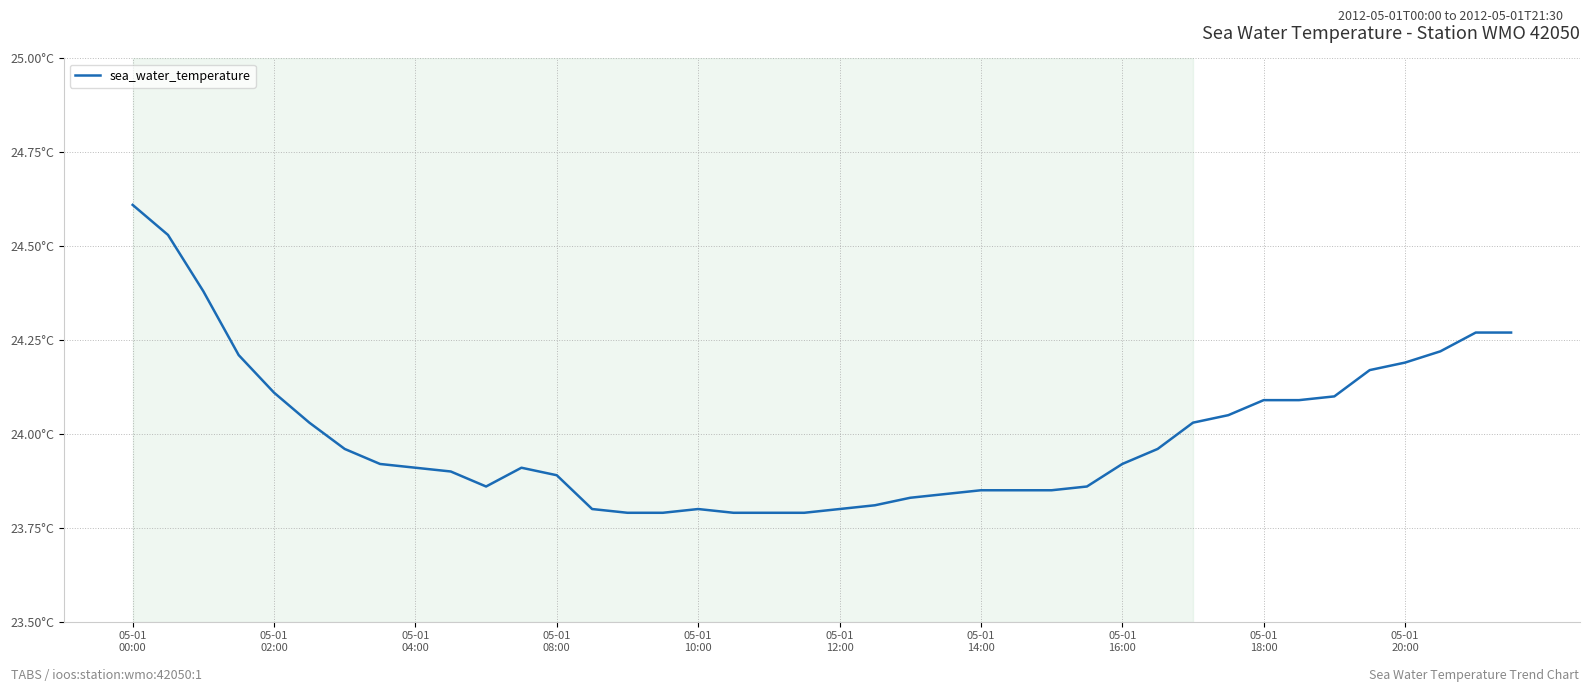

Does the chart have visible grid lines?

Yes